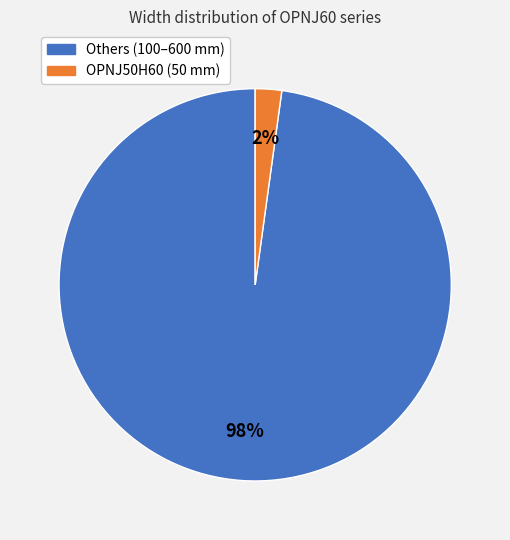

How many slices are in this pie chart?

2